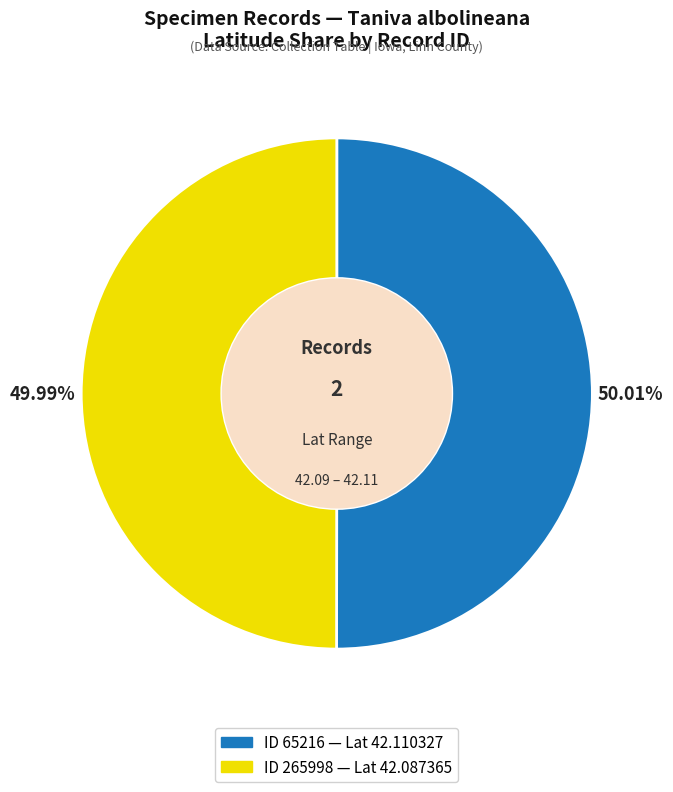

Is there a majority slice in this chart?

Yes